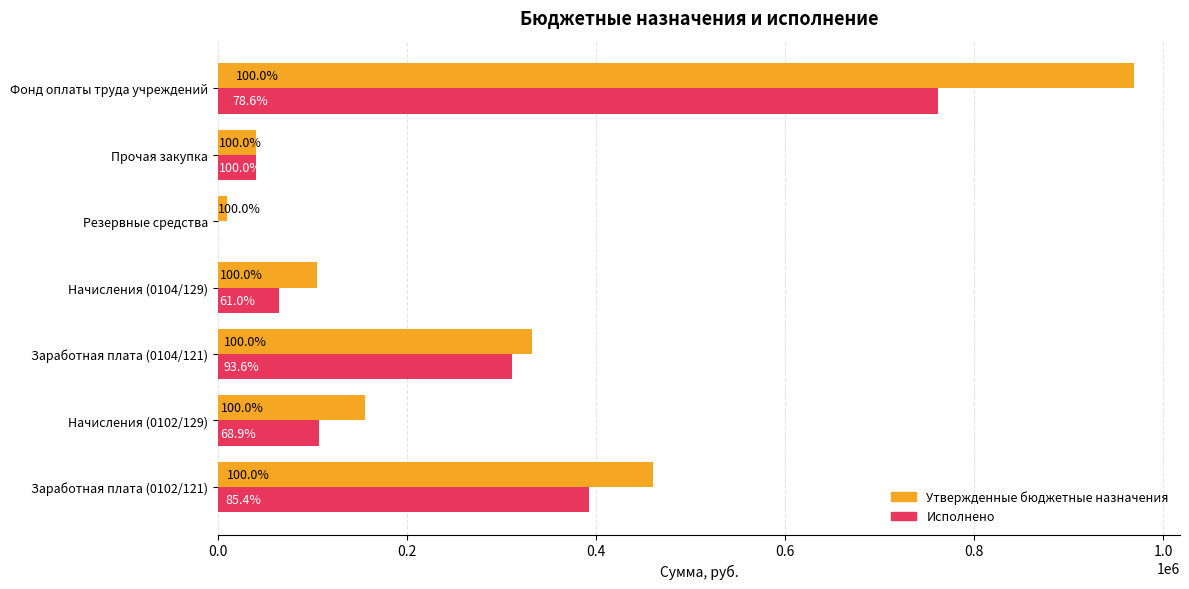

What is the value of the Исполнено bar at the 1st from the left?

392903.8